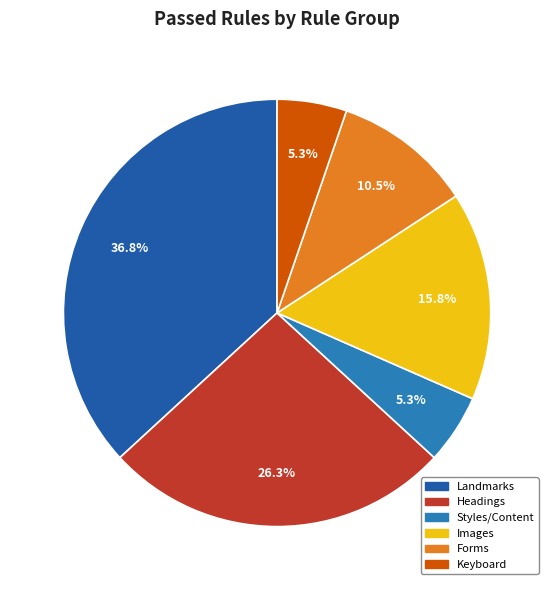

To the nearest percent, what percentage of the pie is Headings?

26%